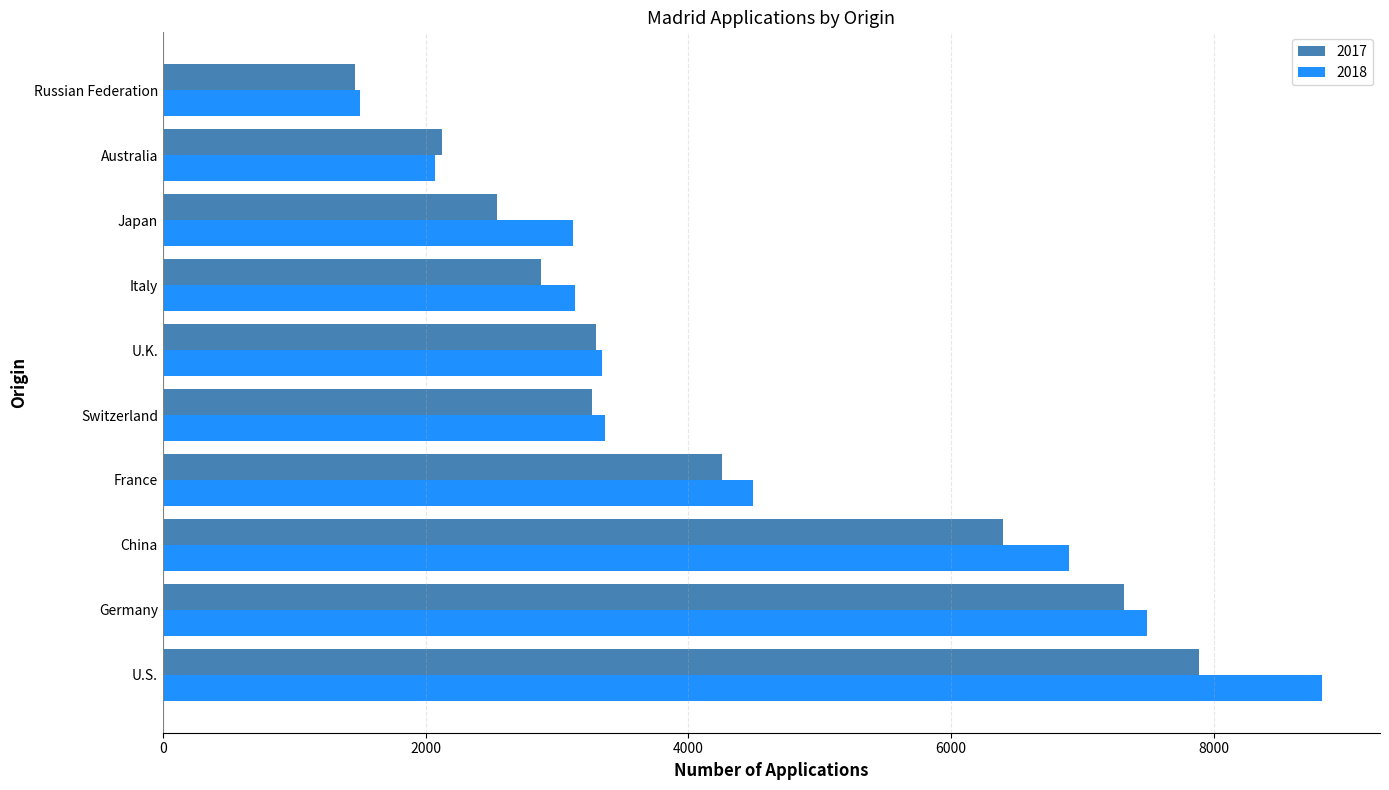

Count the number of categories in the chart.

10